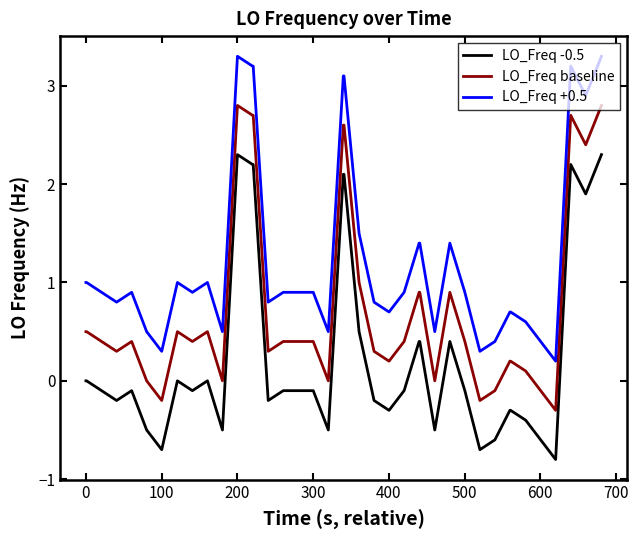

Rank the series by their average value, from highest to lowest.

LO_Freq +0.5, LO_Freq baseline, LO_Freq -0.5